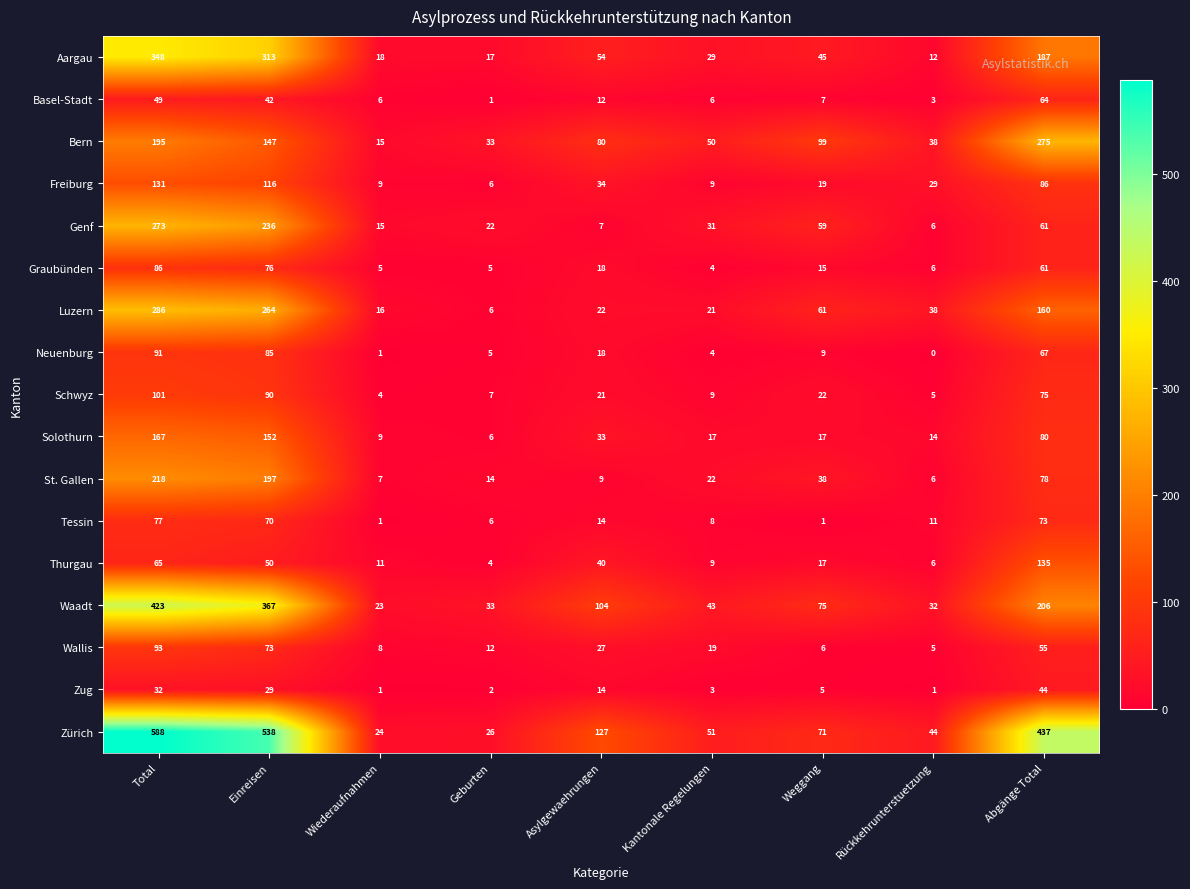

Which series changed the most between Wiederaufnahmen and Abgänge Total?

Zürich